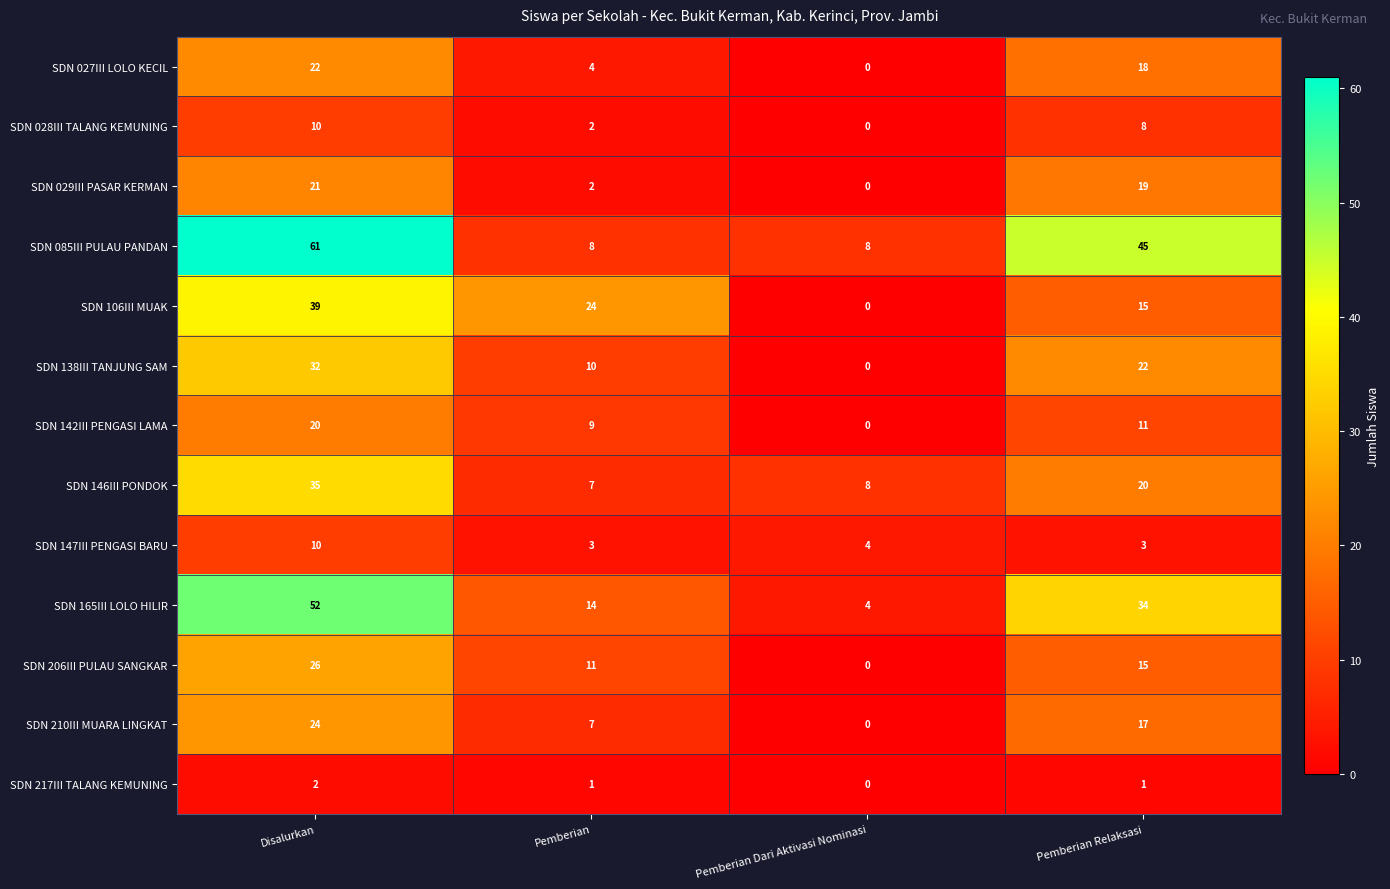

At which label does SDN 146III PONDOK reach its minimum?

Pemberian